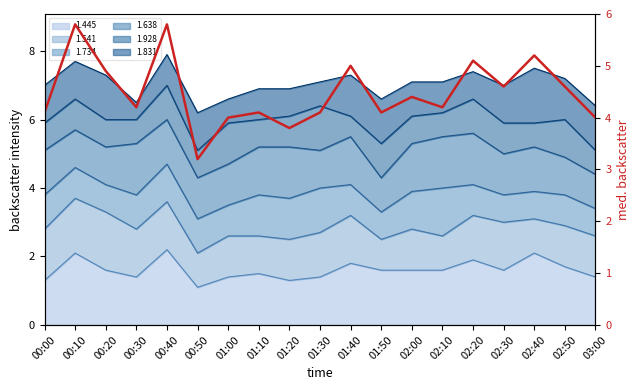

How many lines are shown in the chart?

1